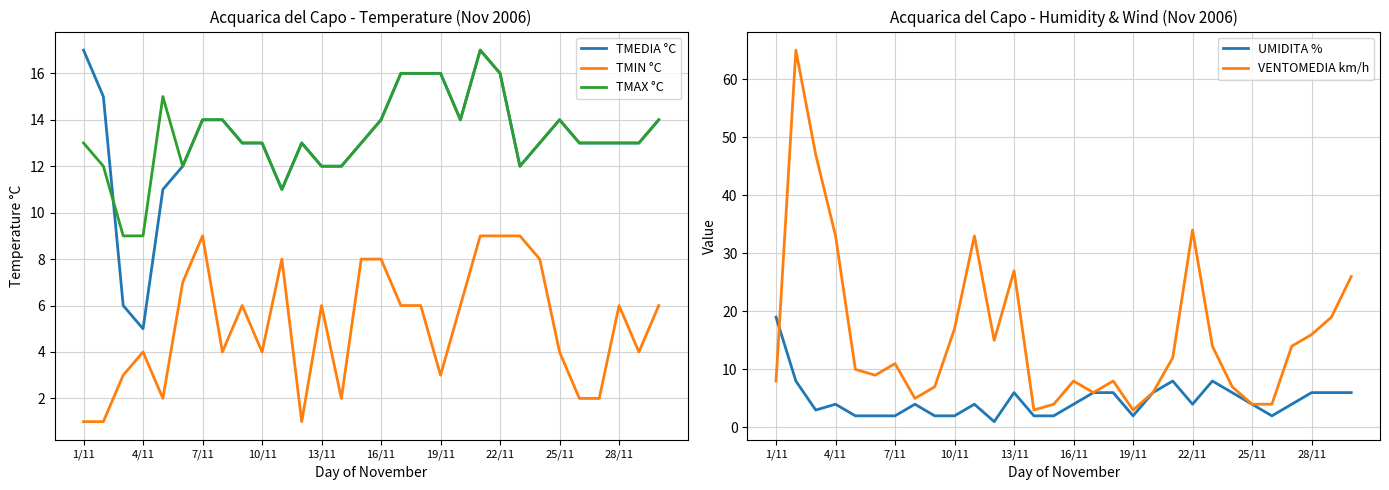

Which label corresponds to the smallest value in the chart?

1/11